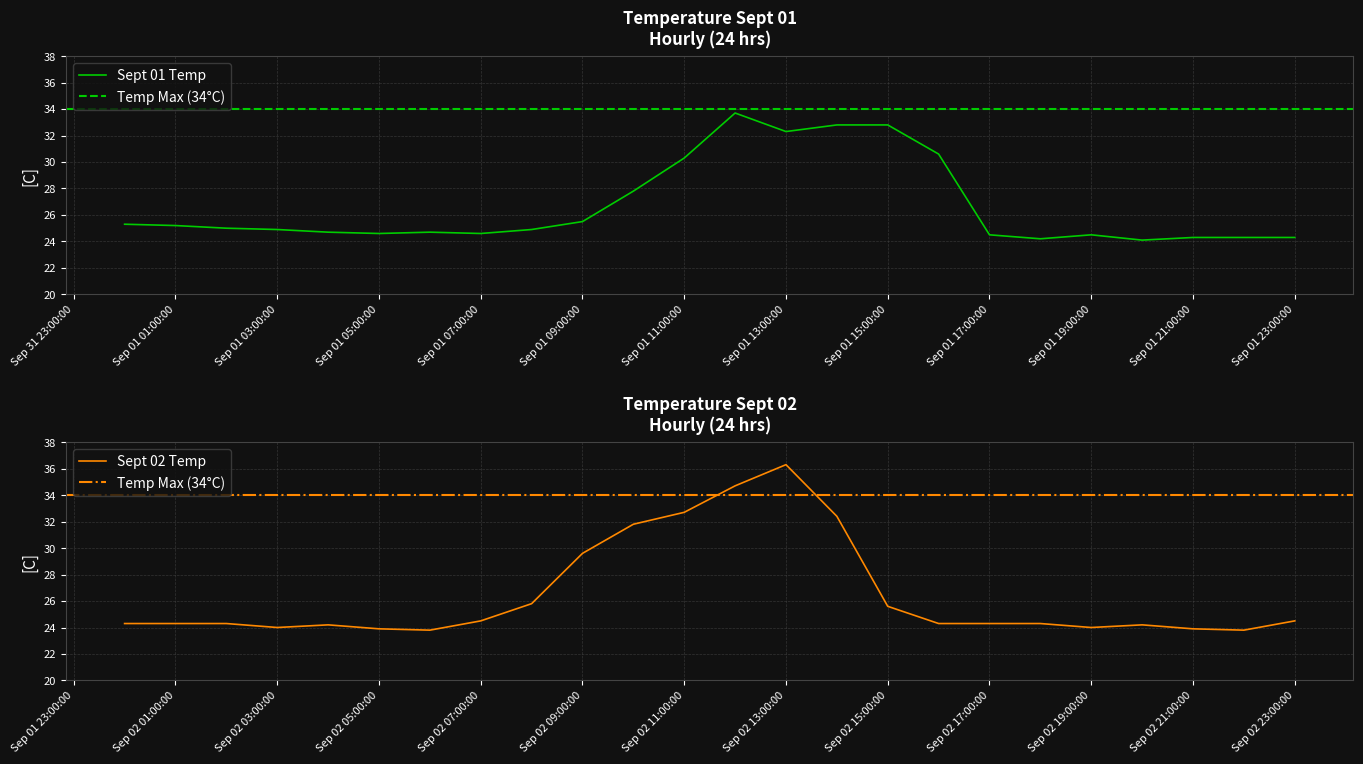

What is the minimum value for Sept 01 Temp?

24.1